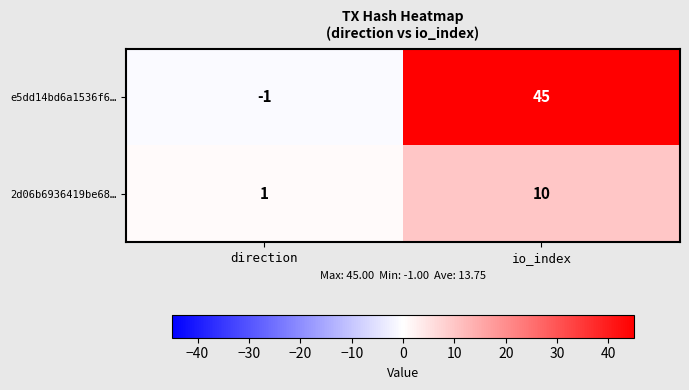

Is it true that 2d06b6936419be68… equals 7 at io_index?

False